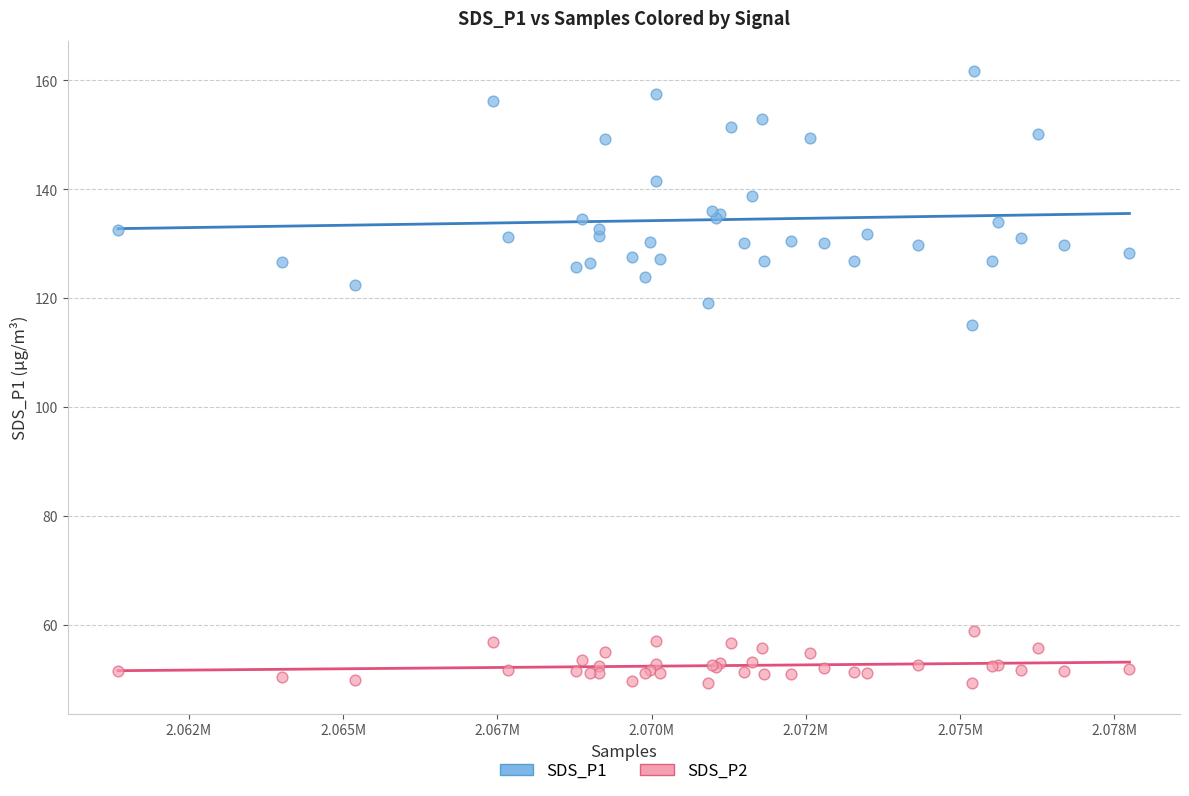

Which series has the largest Y range (max minus min)?

SDS_P1